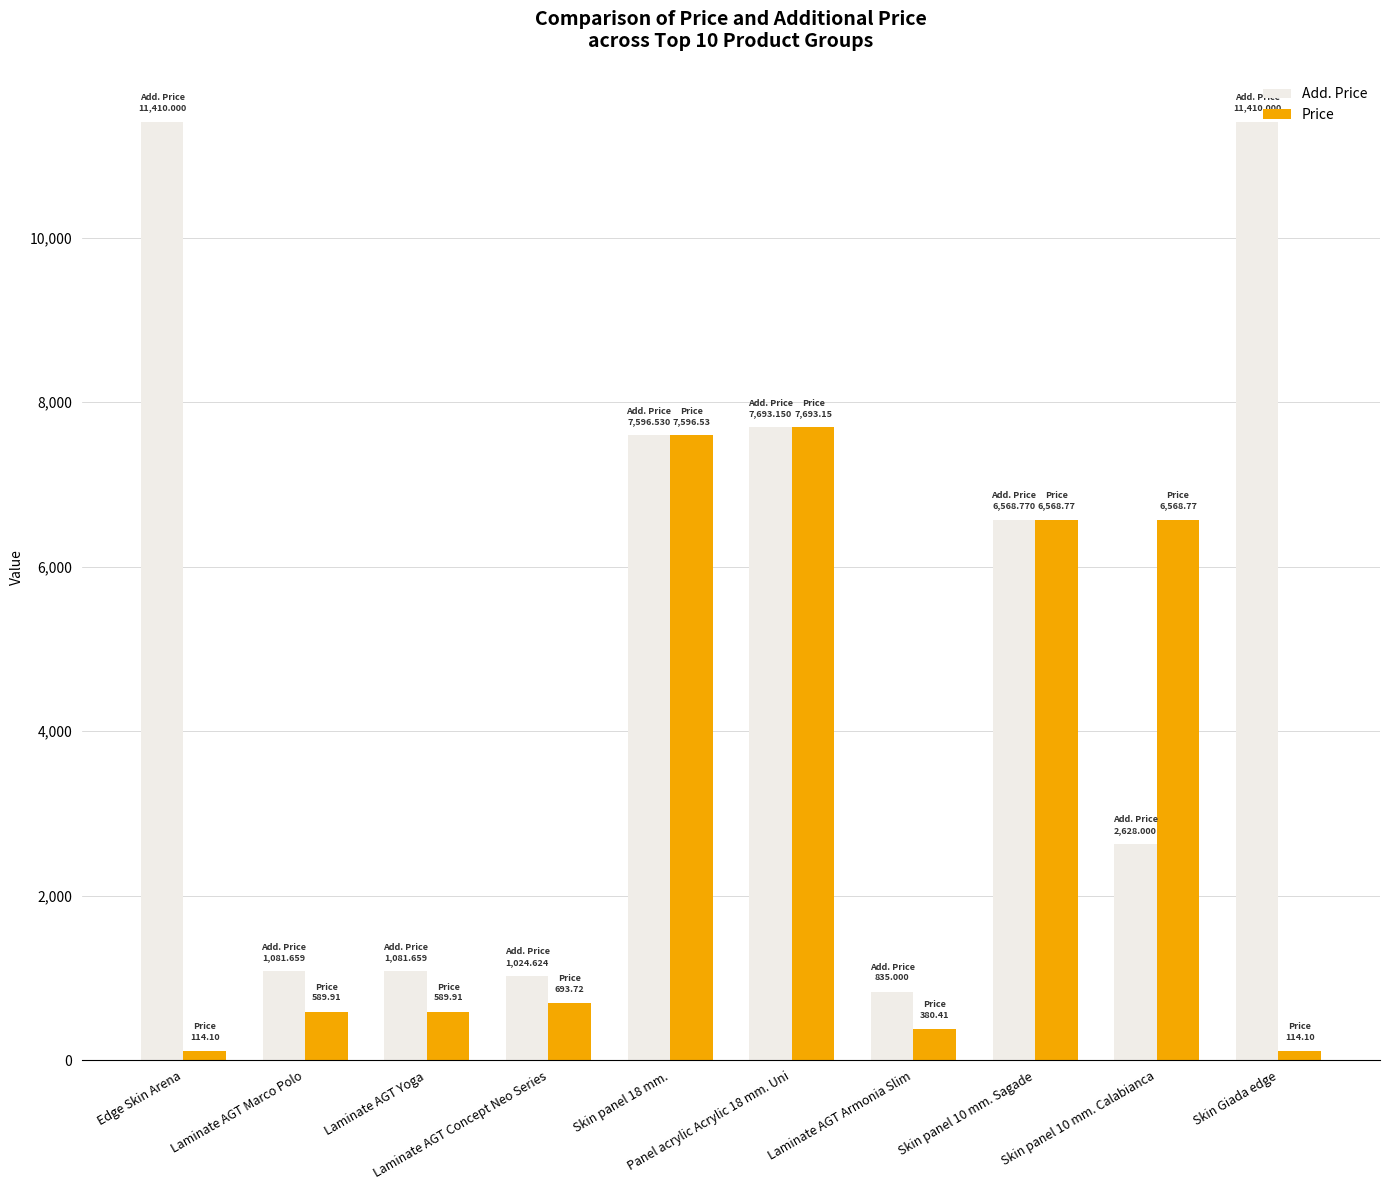

What is the label of the 2nd bar from the right?

Skin panel 10 mm. Calabianca